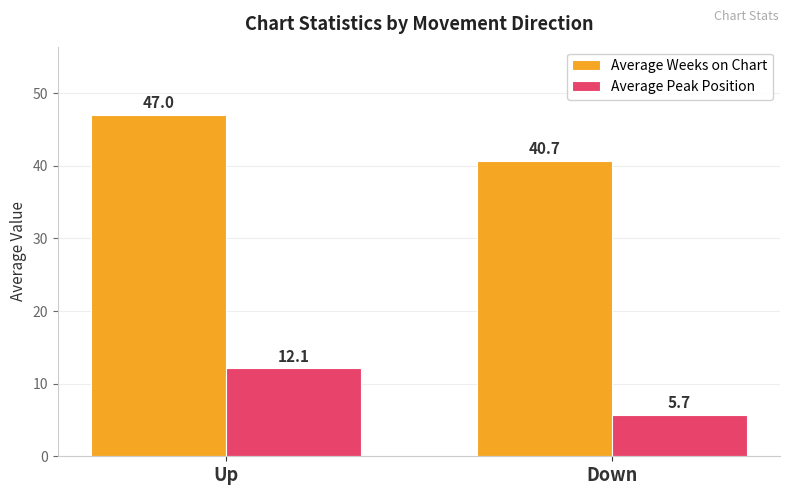

What are all the series names shown in the legend?

Average Weeks on Chart, Average Peak Position